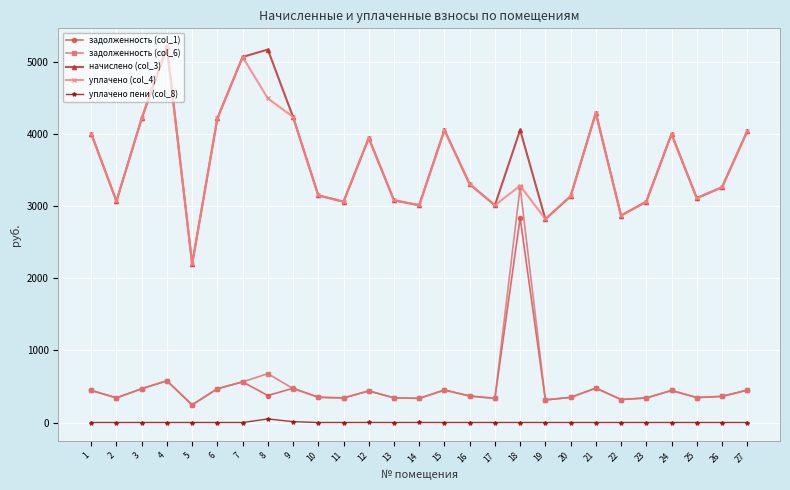

What is the value of the начислено (col_3) point at the 27th from the left?

4036.5